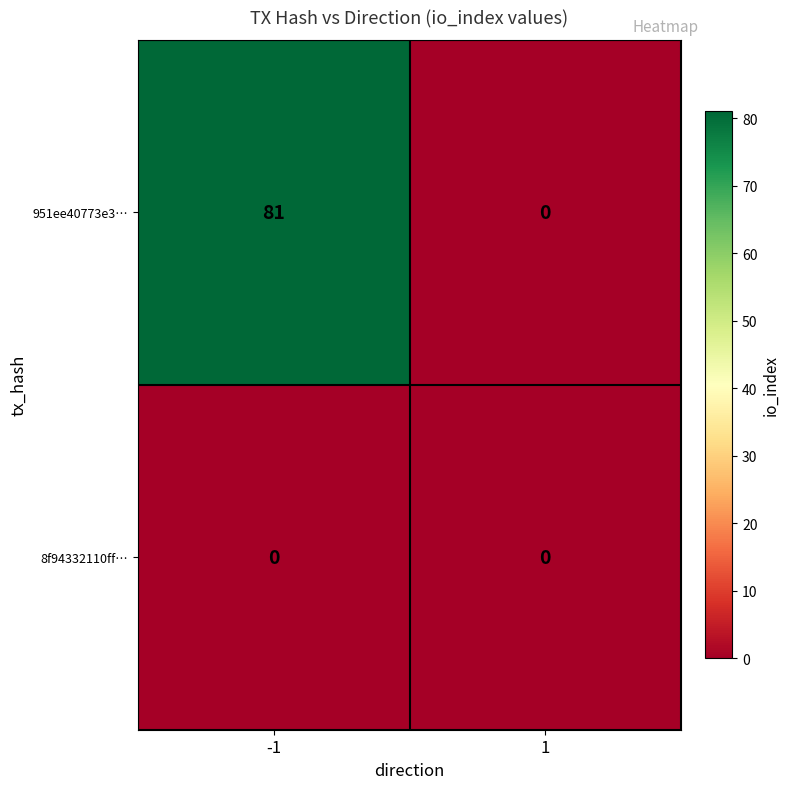

What is the sum of all 951ee40773e3… values?

81